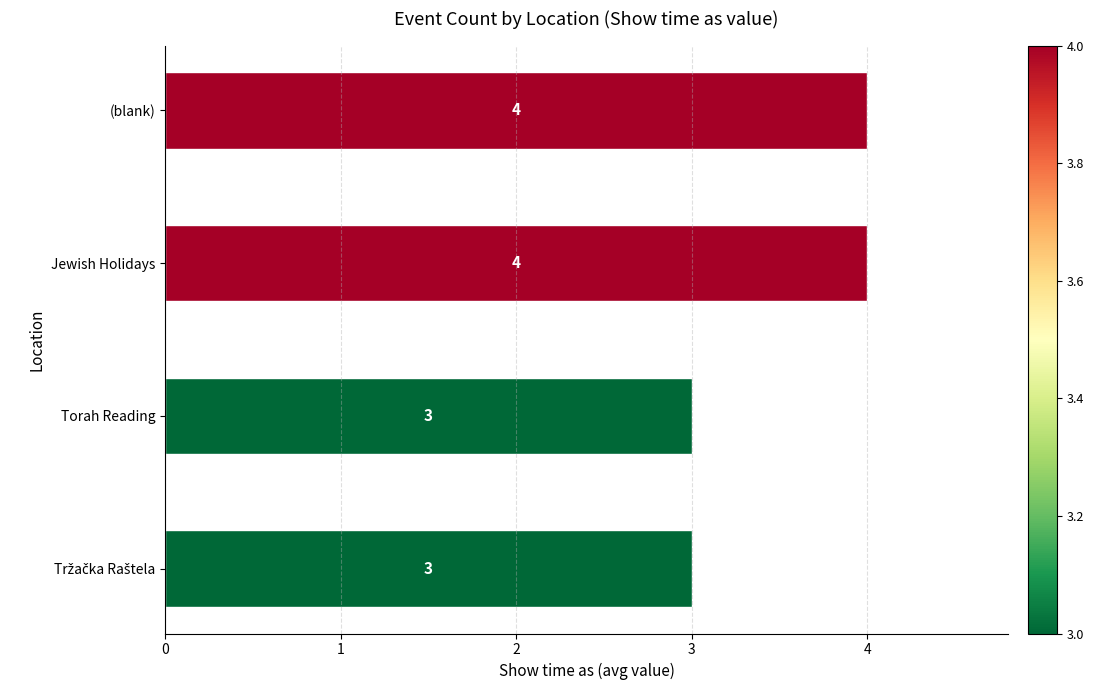

What is the difference between the maximum and minimum values?

1